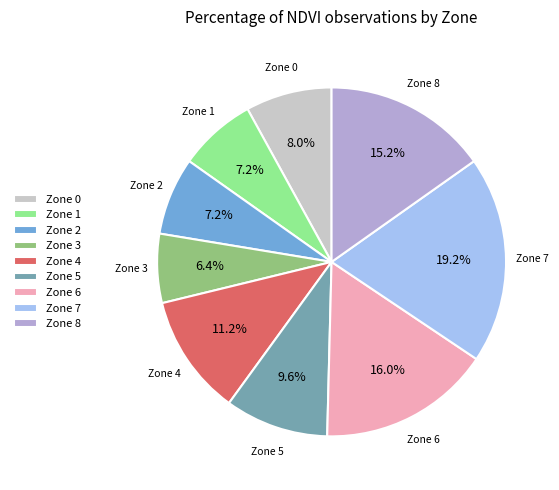

Does any single category account for the majority?

No